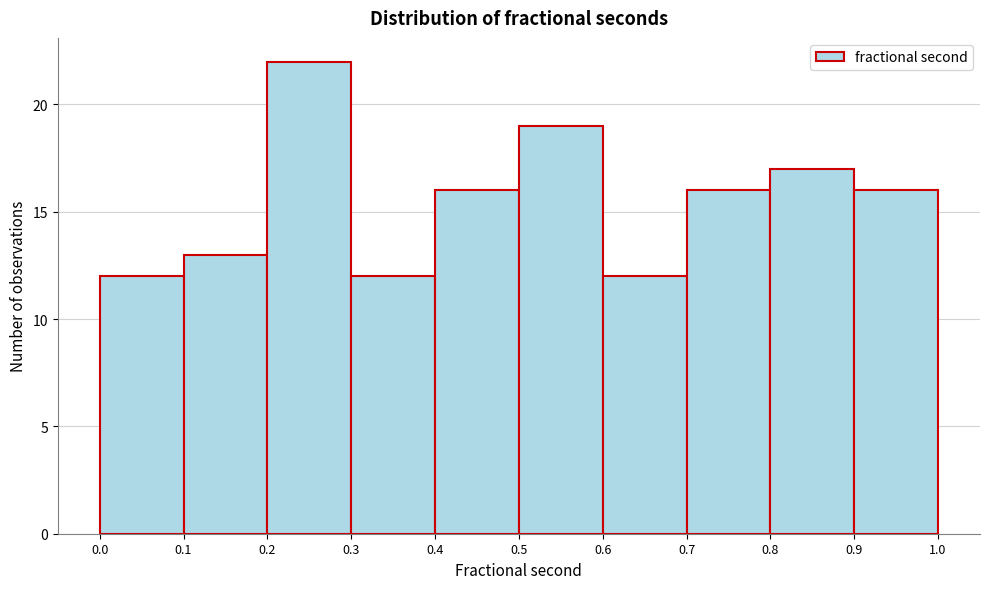

Reading left to right, transcribe this chart: for each bar, give the range it covers on the x-axis and its height. The values are not printed on the chart, so give them approximately, as read against the axis.

0.0 to 0.1: 12
0.1 to 0.2: 13
0.2 to 0.3: 22
0.3 to 0.4: 12
0.4 to 0.5: 16
0.5 to 0.6: 19
0.6 to 0.7: 12
0.7 to 0.8: 16
0.8 to 0.9: 17
0.9 to 1.0: 16